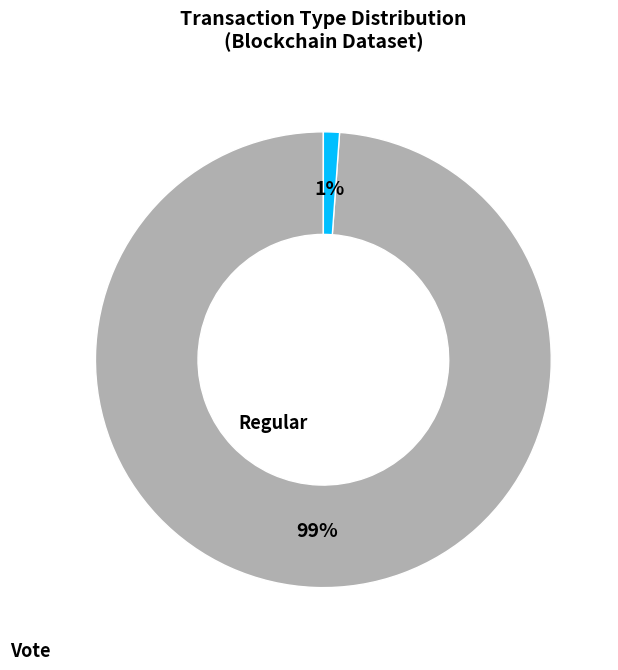

Does any single category account for the majority?

Yes